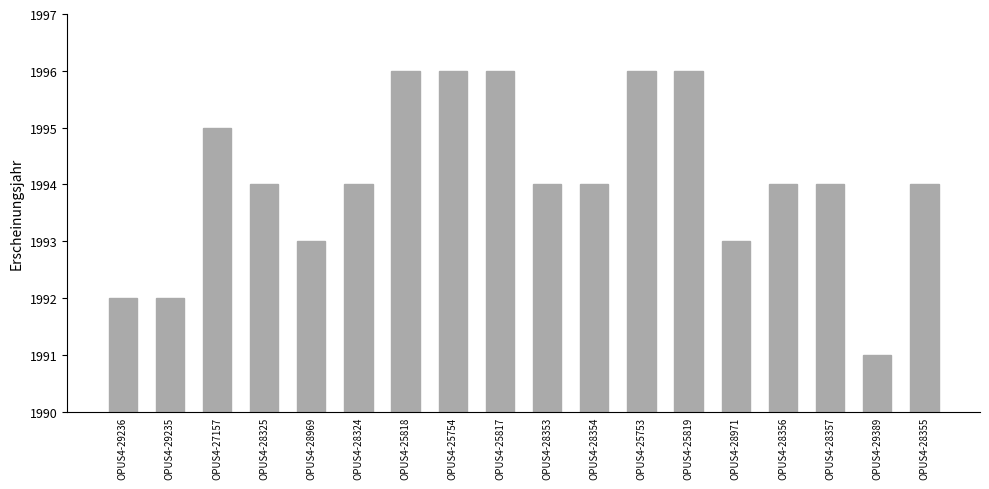

What position from the left is OPUS4-28356?

15